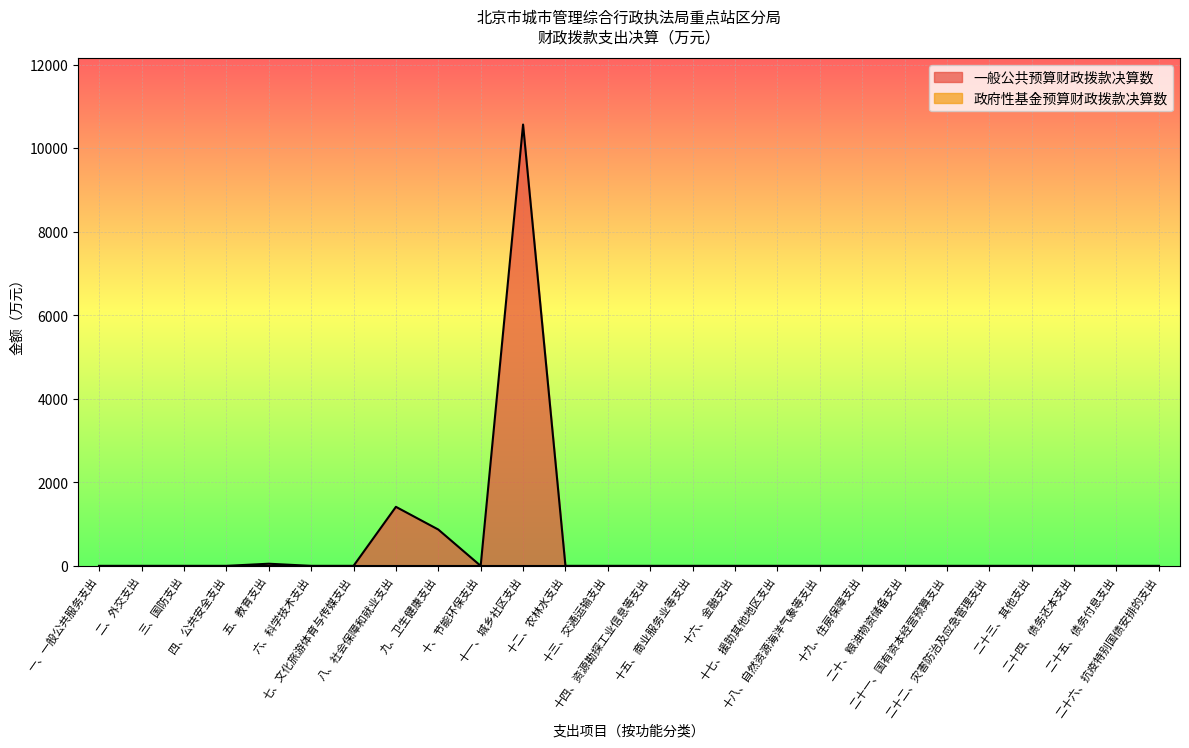

Read the value at 五、教育支出.

51.2